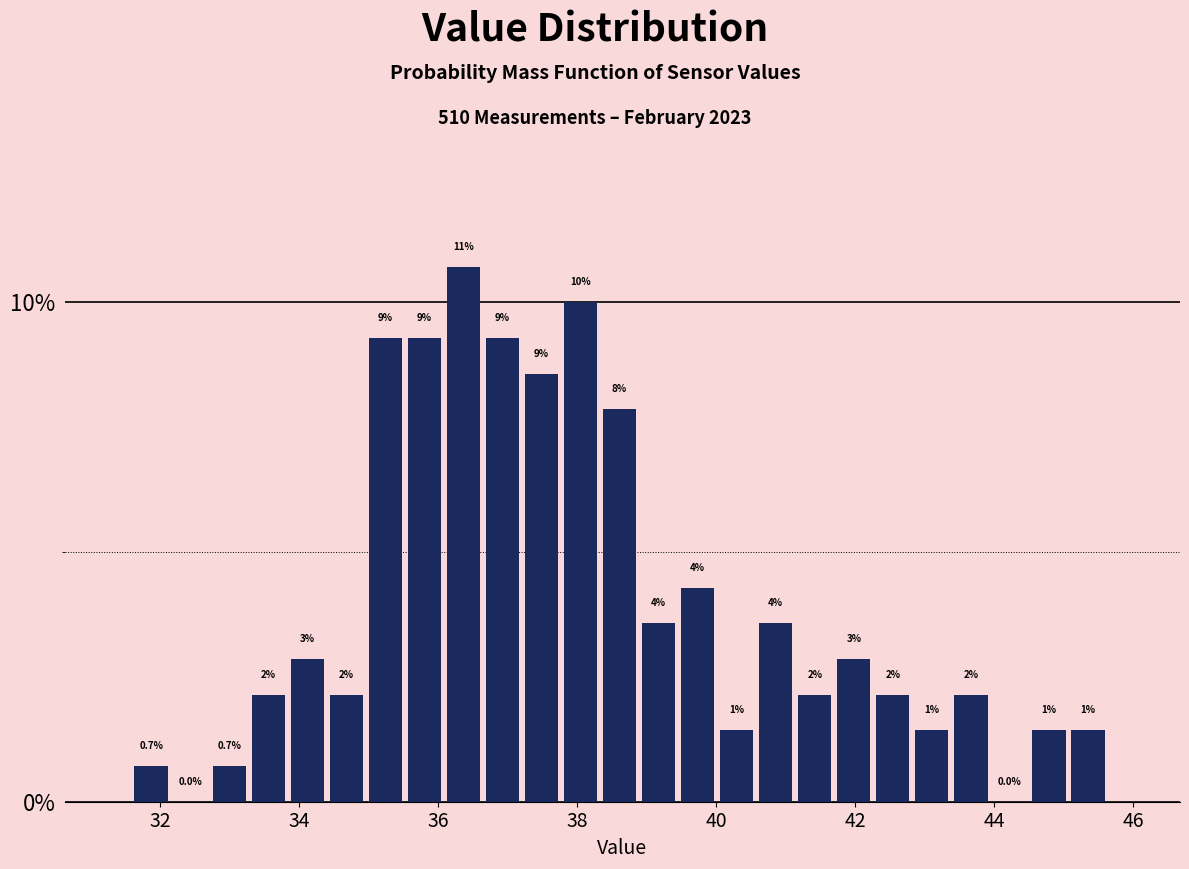

Read against the x-axis, roughly where is the centre of the tallest bar?

36.4